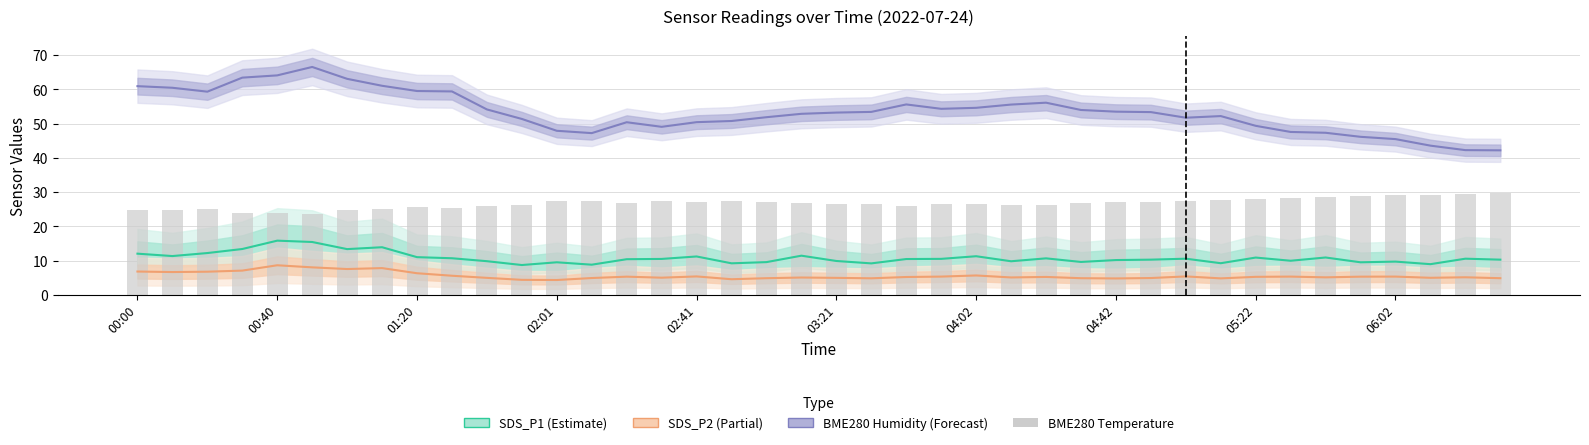

What is the total value across all series at 04:42?

95.5